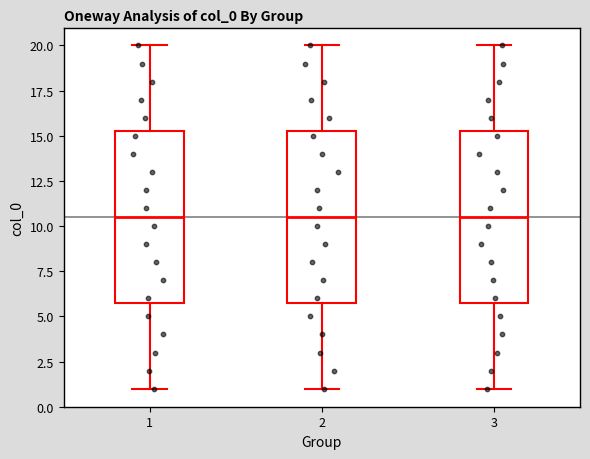

Reading left to right, read every box against the y-axis: the position of its median line, the range the box covers, and the ends of its whiskers. The values are not printed on the chart, so give them approximately, as read against the axis.

1: median 10.5, box 6.0 to 15.5, whiskers 1.0 to 20.0
2: median 10.5, box 6.0 to 15.5, whiskers 1.0 to 20.0
3: median 10.5, box 6.0 to 15.5, whiskers 1.0 to 20.0